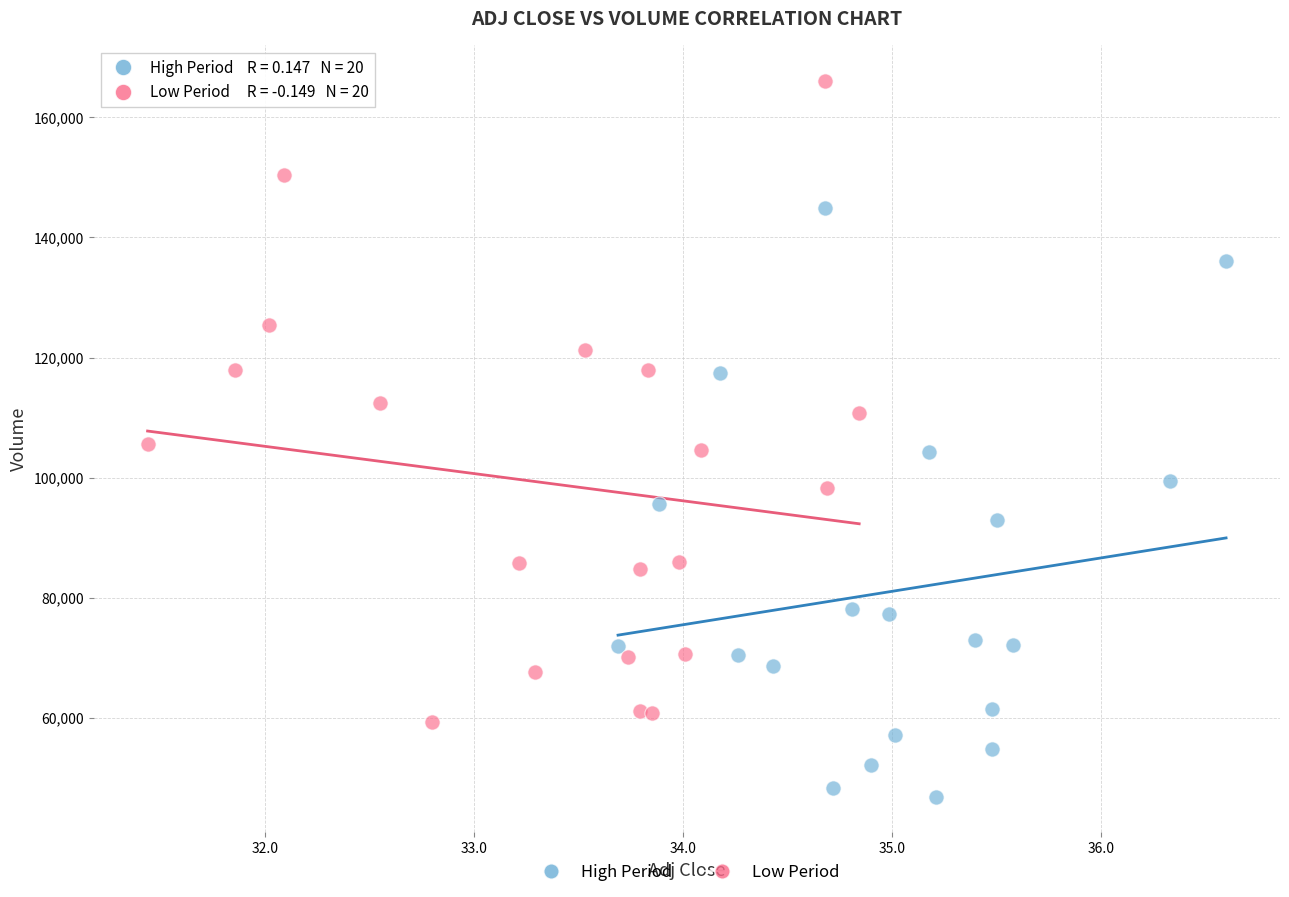

Which series contains the highest Y value?

Low Period